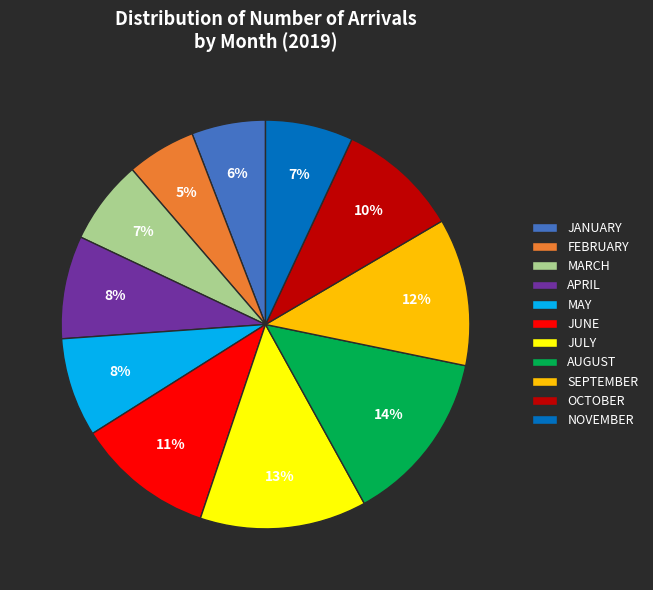

Is JANUARY the majority of the pie?

No